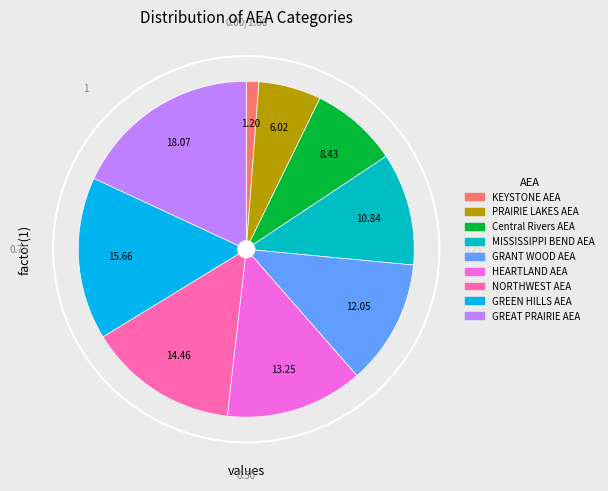

Rank the categories by value from lowest to highest.

KEYSTONE AEA, PRAIRIE LAKES AEA, Central Rivers AEA, MISSISSIPPI BEND AEA, GRANT WOOD AEA, HEARTLAND AEA, NORTHWEST AEA, GREEN HILLS AEA, GREAT PRAIRIE AEA